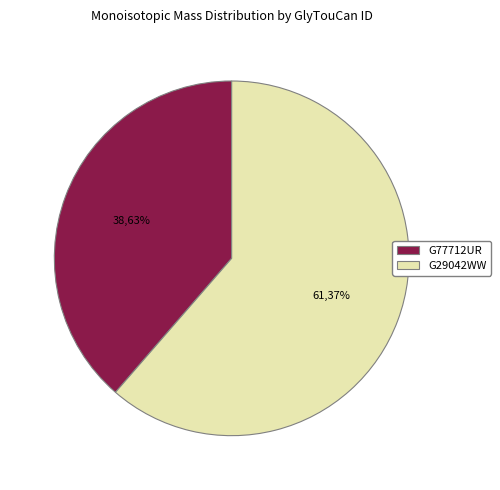

Which category has the smallest portion of the pie?

G77712UR